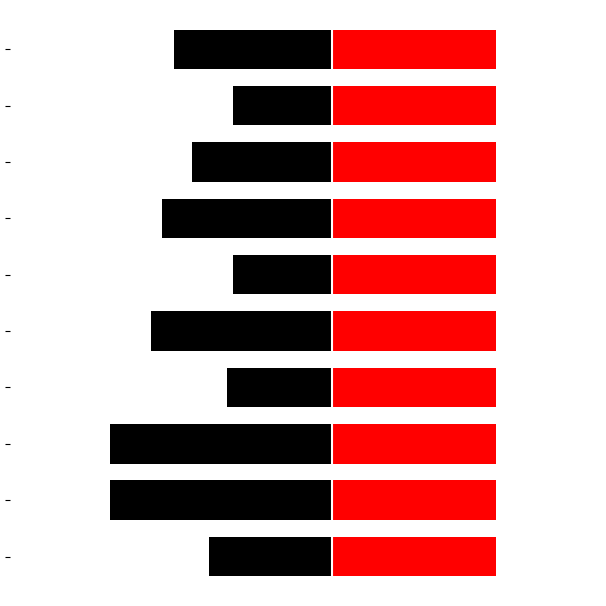

Reading left to right, what are all the values shown in this chart?

Age-Adjusted Death Rate (County): -2.1	-3.8	-3.8	-1.8	-3.1	-1.7	-2.9	-2.4	-1.7	-2.7
US Reference Rate: 0.7	0.7	0.7	0.7	0.7	0.7	0.7	0.7	0.7	0.7